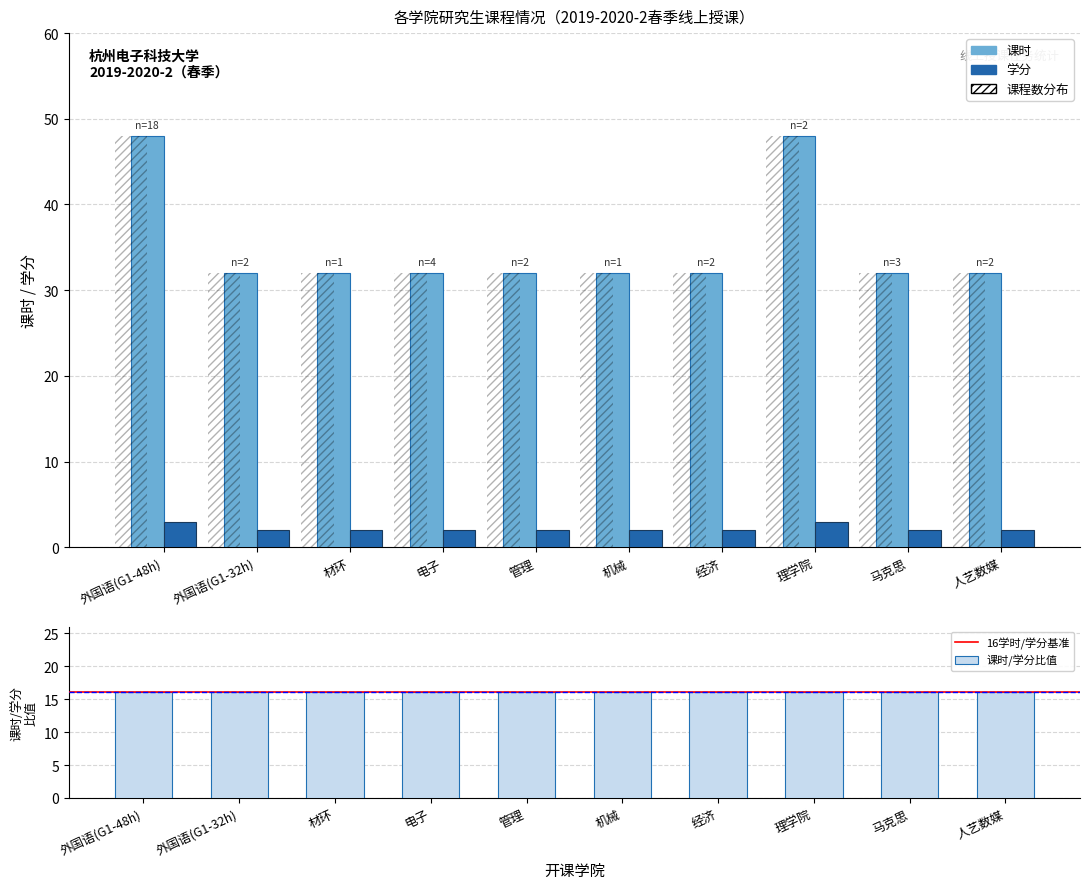

Which category has the lowest value across all series?

马克思